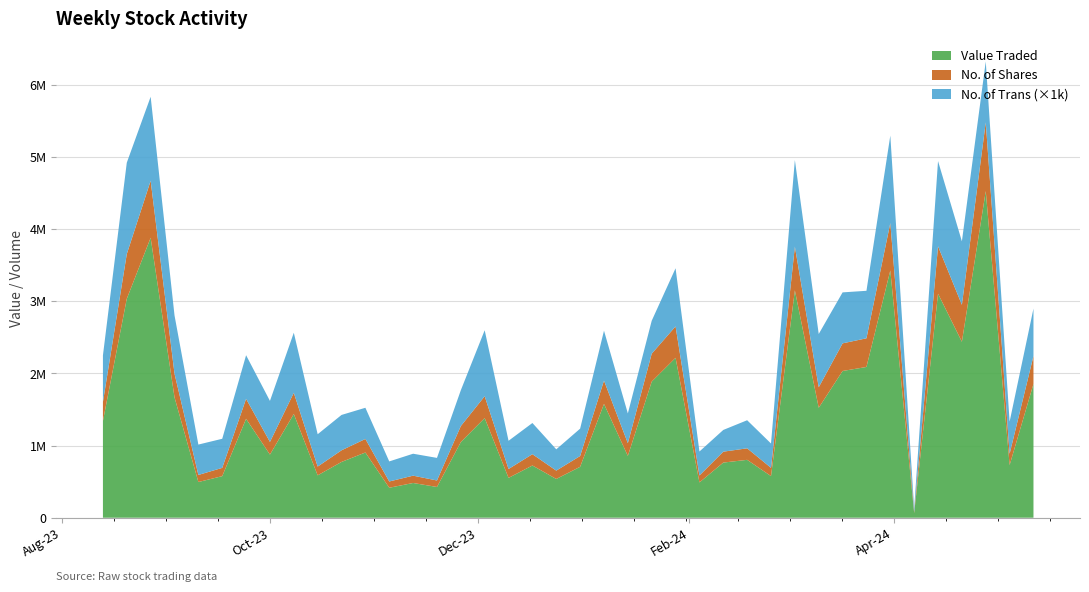

Reading left to right, what are all the values shown in this chart?

Value Traded: 12/05/2024=1853301	05/05/2024=728921	28/04/2024=4524247	21/04/2024=2437387	14/04/2024=3103262	07/04/2024=63728	31/03/2024=3425508	24/03/2024=2088219	17/03/2024=2032731	10/03/2024=1523168	03/03/2024=3149575	25/02/2024=576782	18/02/2024=801824	11/02/2024=763889	04/02/2024=488886	28/01/2024=2214980	21/01/2024=1885518	14/01/2024=856150	07/01/2024=1576867	31/12/2023=705437	24/12/2023=536856	17/12/2023=723583	10/12/2023=551884	03/12/2023=1380560	26/11/2023=1048409	19/11/2023=426115	12/11/2023=481120	05/11/2023=415120	29/10/2023=903571	22/10/2023=772689	15/10/2023=587057	08/10/2023=1437165	01/10/2023=874831	24/09/2023=1370130	17/09/2023=575956	10/09/2023=494505	03/09/2023=1667608	27/08/2023=3877960	20/08/2023=3033035	13/08/2023=1339636
No. of Shares: 12/05/2024=386852	05/05/2024=156889	28/04/2024=952717	21/04/2024=512172	14/04/2024=656918	07/04/2024=13167	31/03/2024=656633	24/03/2024=397181	17/03/2024=382790	10/03/2024=283853	03/03/2024=605866	25/02/2024=114304	18/02/2024=159534	11/02/2024=151107	04/02/2024=96158	28/01/2024=435435	21/01/2024=386856	14/01/2024=176510	07/01/2024=322801	31/12/2023=149573	24/12/2023=115629	17/12/2023=156583	10/12/2023=122994	03/12/2023=302378	26/11/2023=221752	19/11/2023=89666	12/11/2023=101431	05/11/2023=86866	29/10/2023=187601	22/10/2023=161088	15/10/2023=121497	08/10/2023=293727	01/10/2023=175263	24/09/2023=276850	17/09/2023=114603	10/09/2023=97896	03/09/2023=328288	27/08/2023=790276	20/08/2023=619991	13/08/2023=263486
No. of Trans: 12/05/2024=657	05/05/2024=445	28/04/2024=843	21/04/2024=879	14/04/2024=1180	07/04/2024=50	31/03/2024=1211	24/03/2024=658	17/03/2024=706	10/03/2024=738	03/03/2024=1199	25/02/2024=337	18/02/2024=389	11/02/2024=301	04/02/2024=332	28/01/2024=805	21/01/2024=456	14/01/2024=412	07/01/2024=691	31/12/2023=379	24/12/2023=295	17/12/2023=432	10/12/2023=391	03/12/2023=914	26/11/2023=496	19/11/2023=313	12/11/2023=304	05/11/2023=278	29/10/2023=432	22/10/2023=490	15/10/2023=448	08/10/2023=832	01/10/2023=568	24/09/2023=604	17/09/2023=403	10/09/2023=421	03/09/2023=807	27/08/2023=1163	20/08/2023=1265	13/08/2023=645